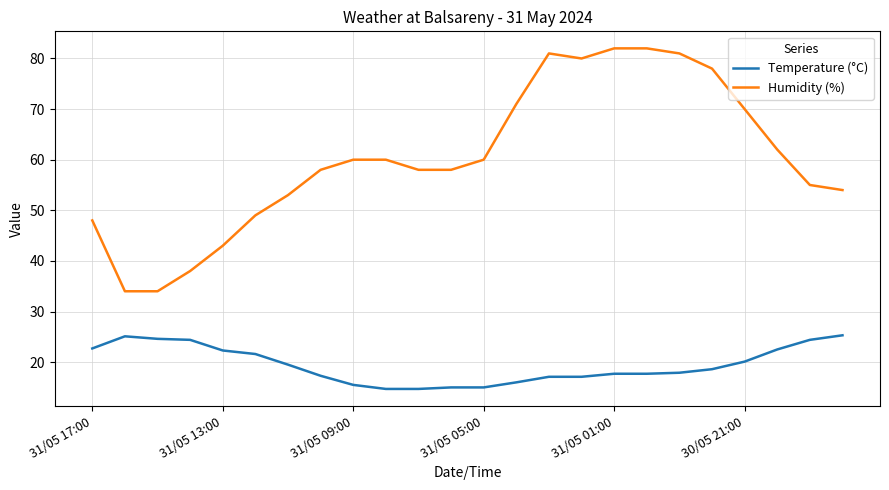

What are all the series names shown in the legend?

Temperature (°C), Humidity (%)